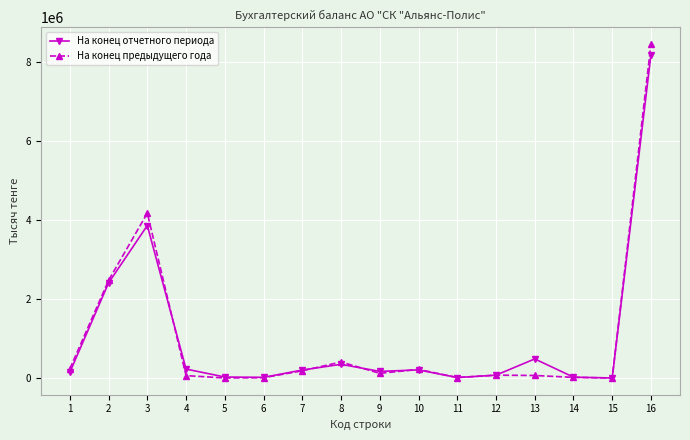

At which category is the sum across all series the highest?

16